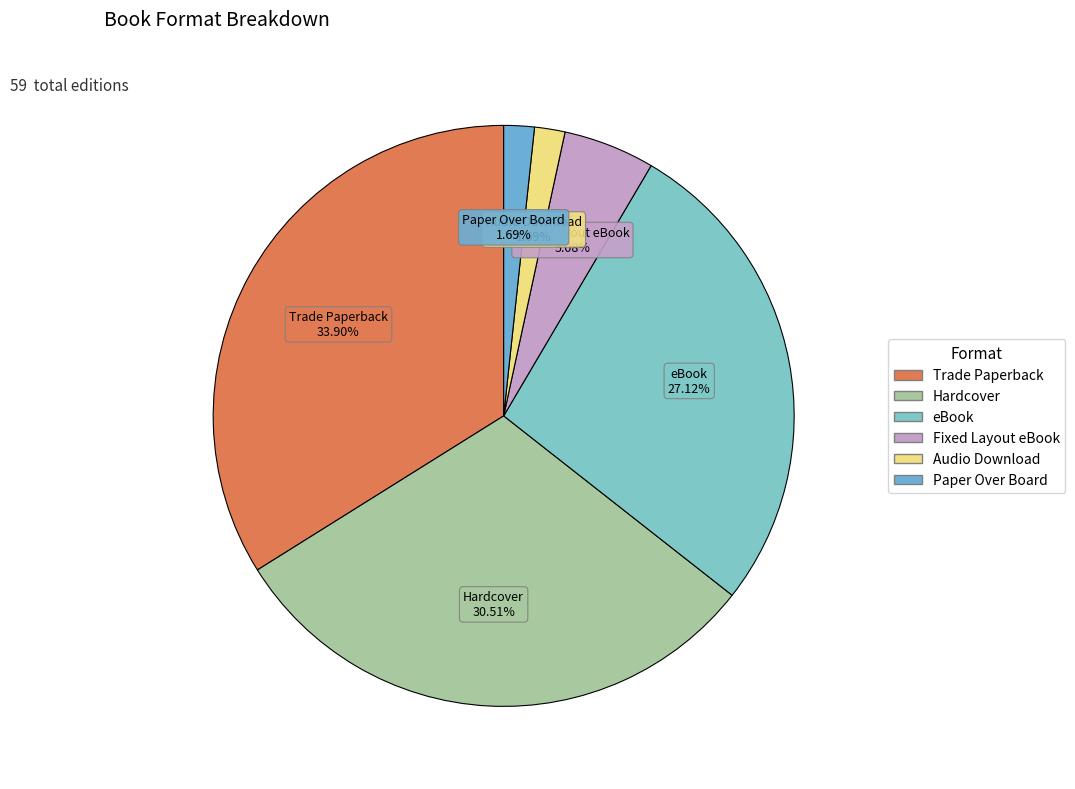

Is there a majority slice in this chart?

No